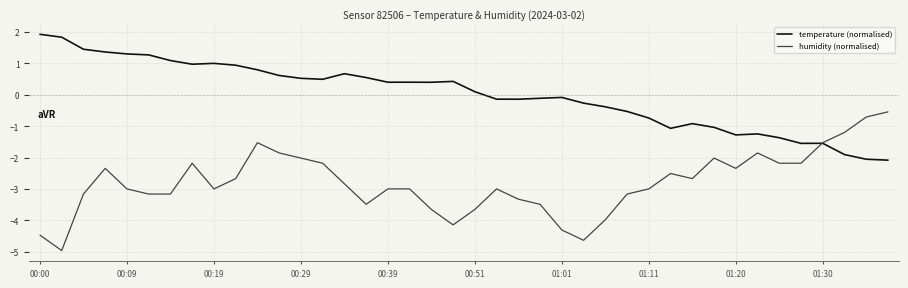

List the series in order of their peak value, lowest first.

humidity (normalised), temperature (normalised)